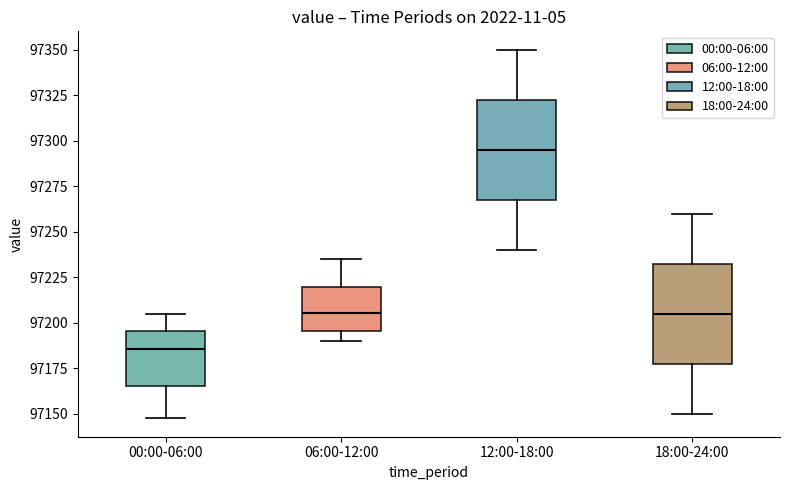

Where does the median line of the box for 00:00-06:00 sit on the y-axis? The values are not printed on the chart, so give them approximately, as read against the axis.

97185